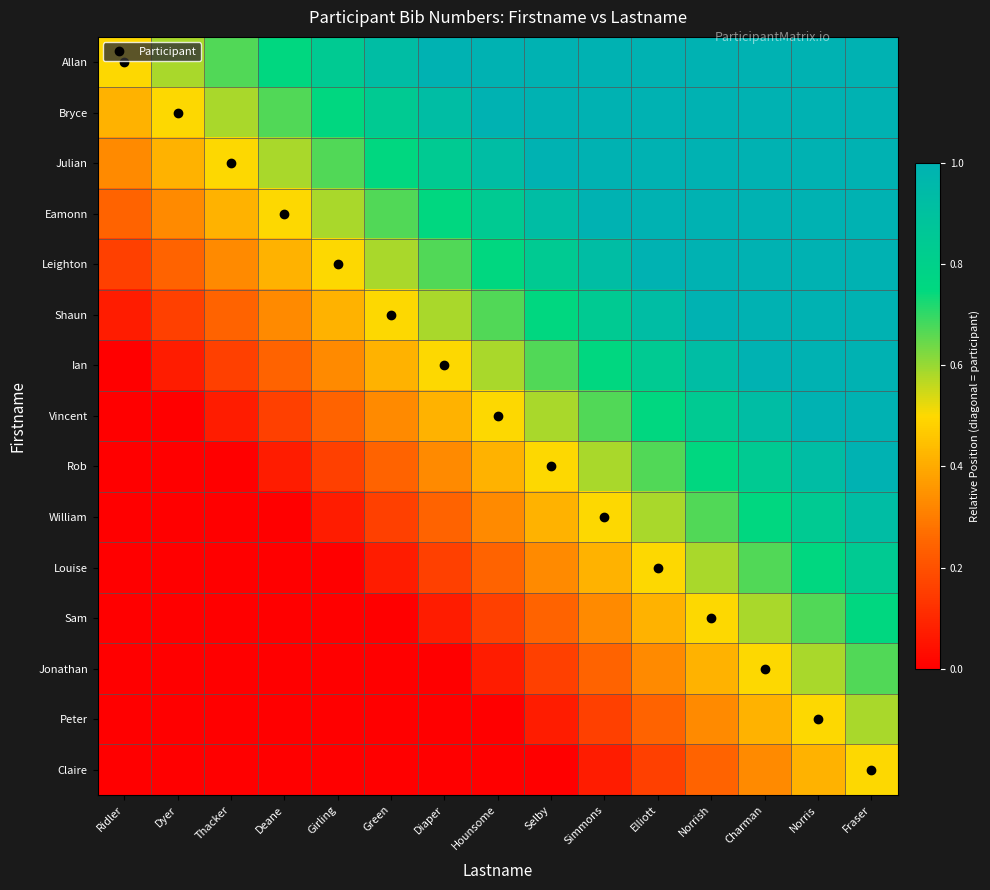

Between Elliott and Deane, which is larger?

Elliott